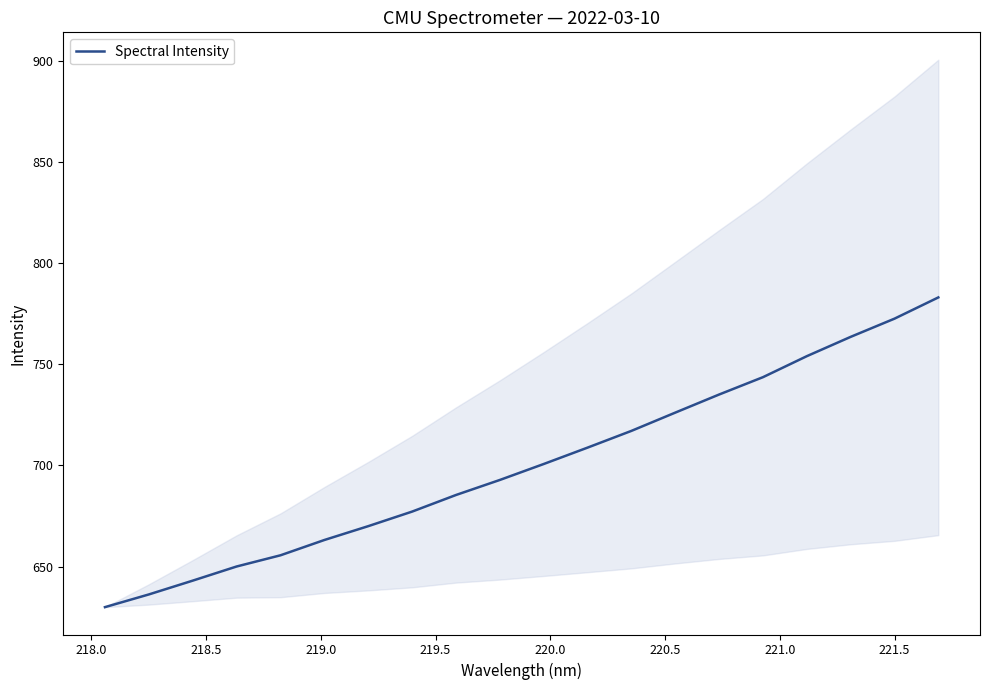

Is this an area chart (filled region under the line)?

No